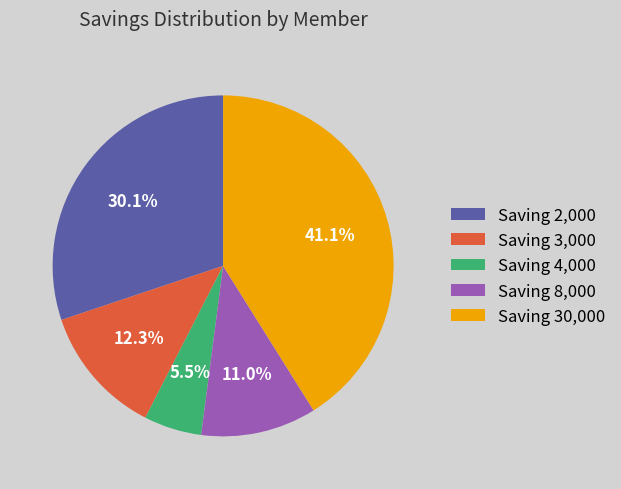

Which slice is the largest?

Saving 30,000